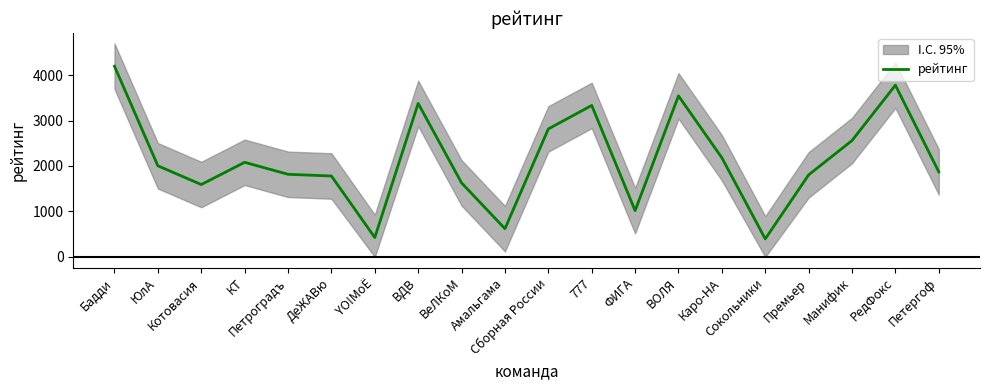

Count the number of data series in this chart.

1